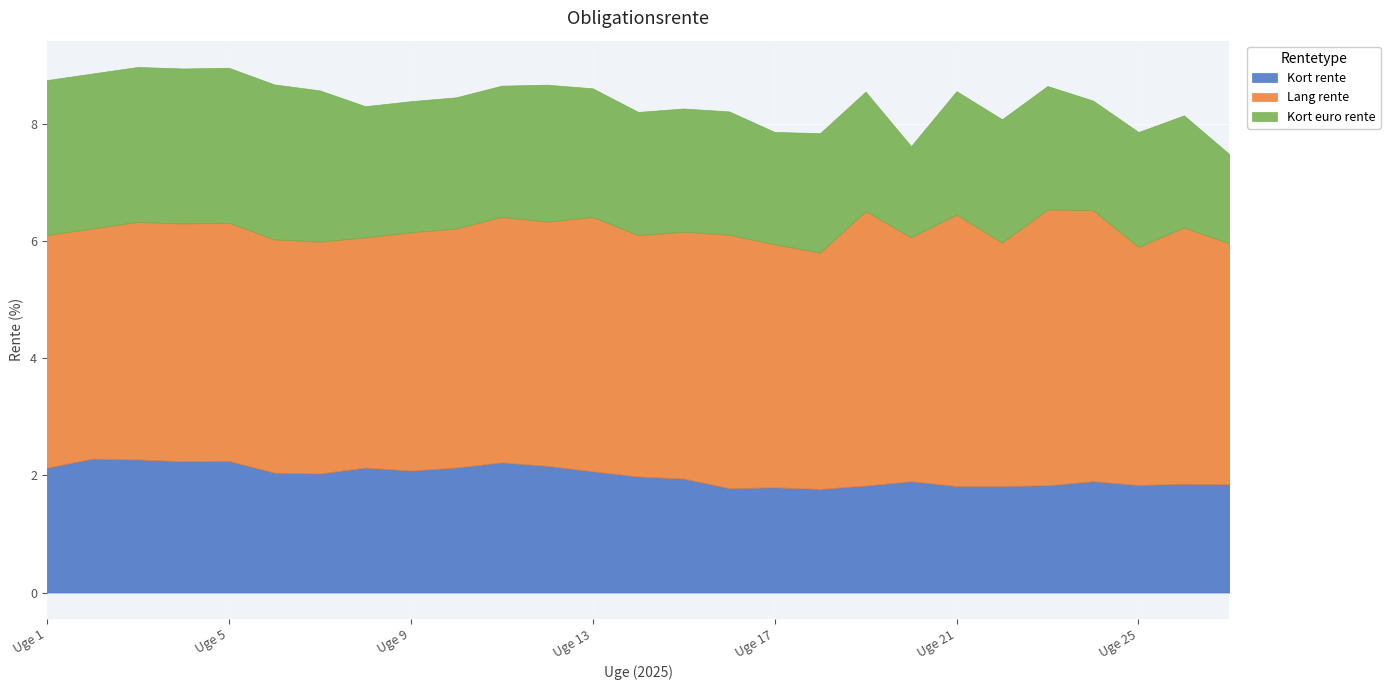

At how many categories does at least one series exceed 3?

27